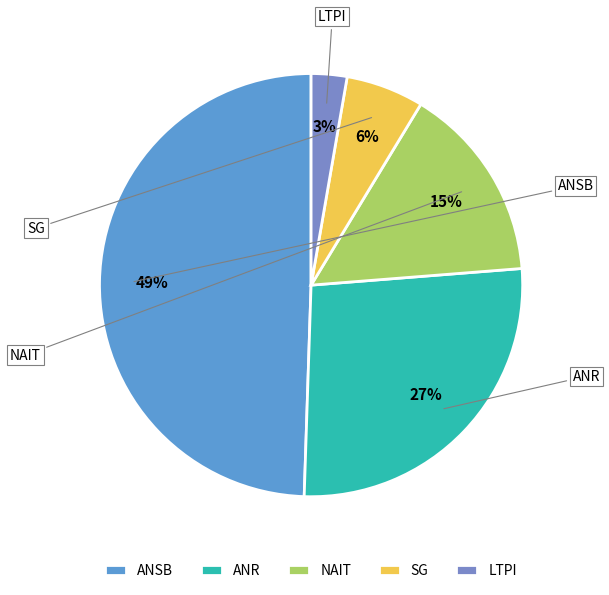

Is there a majority slice in this chart?

No